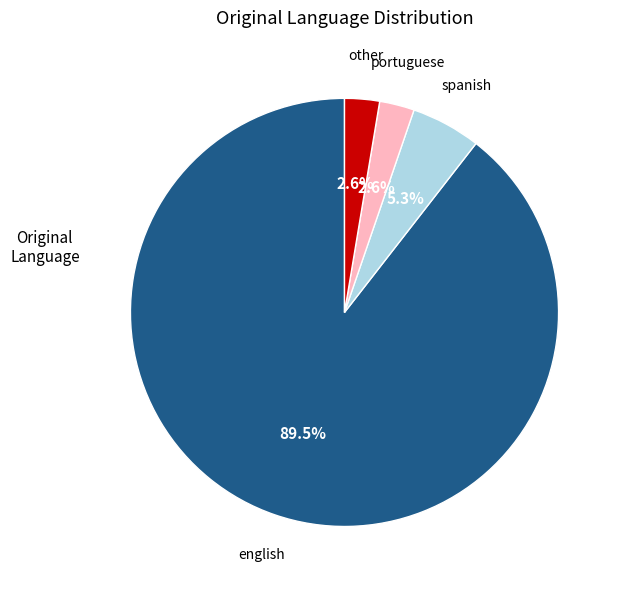

What percentage is NOT represented by english?

10.5%